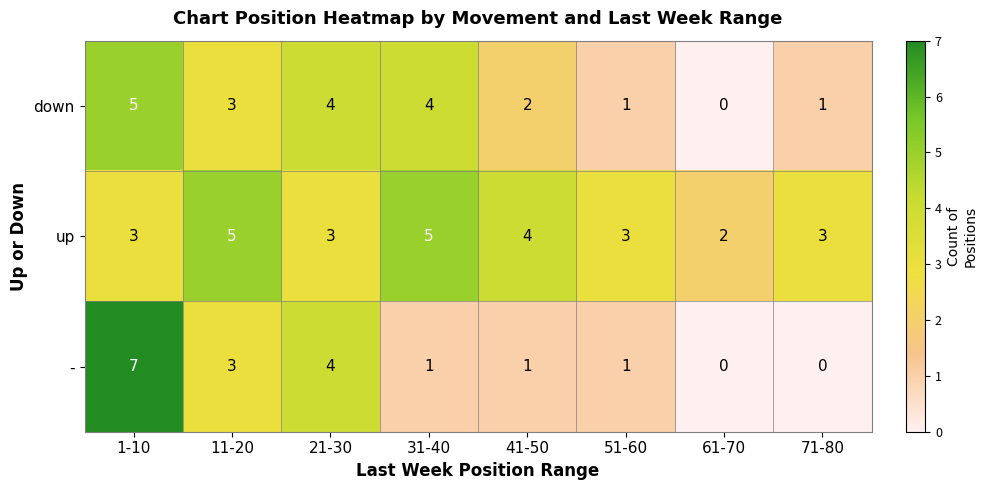

At which label does - first exceed 1?

1-10